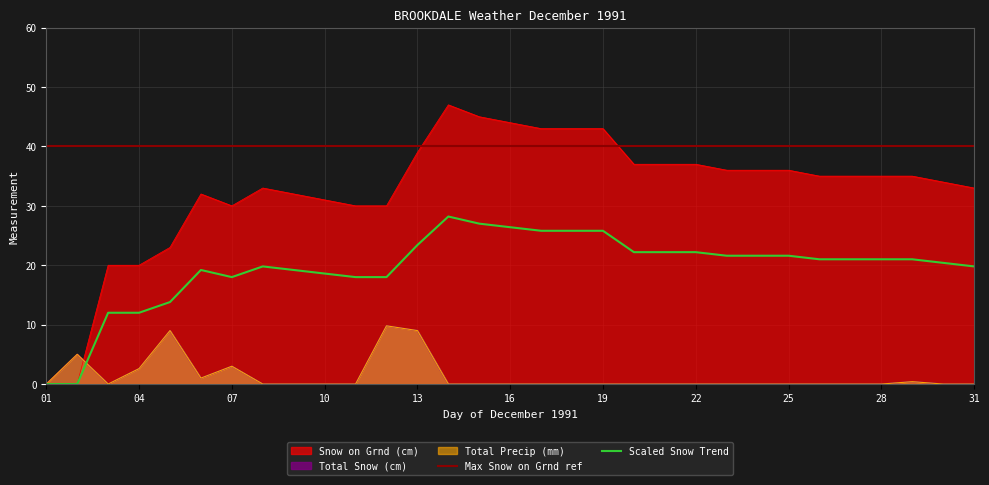

List the labels in order of Total Precip (mm) value, smallest first.

01, 03, 08, 09, 10, 11, 14, 15, 16, 17, 18, 19, 20, 21, 22, 23, 24, 25, 26, 27, 28, 30, 31, 29, 06, 04, 07, 02, 05, 13, 12